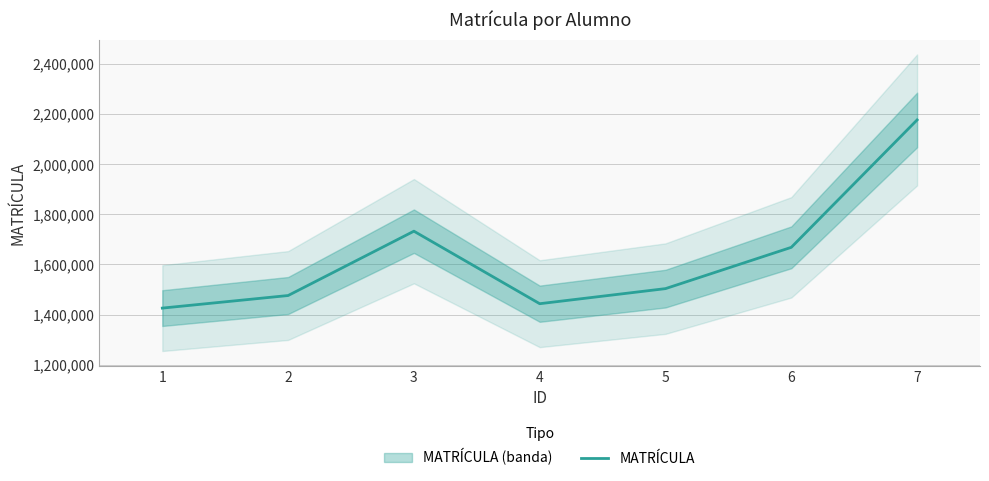

Does the chart display data point markers on the line(s)?

No